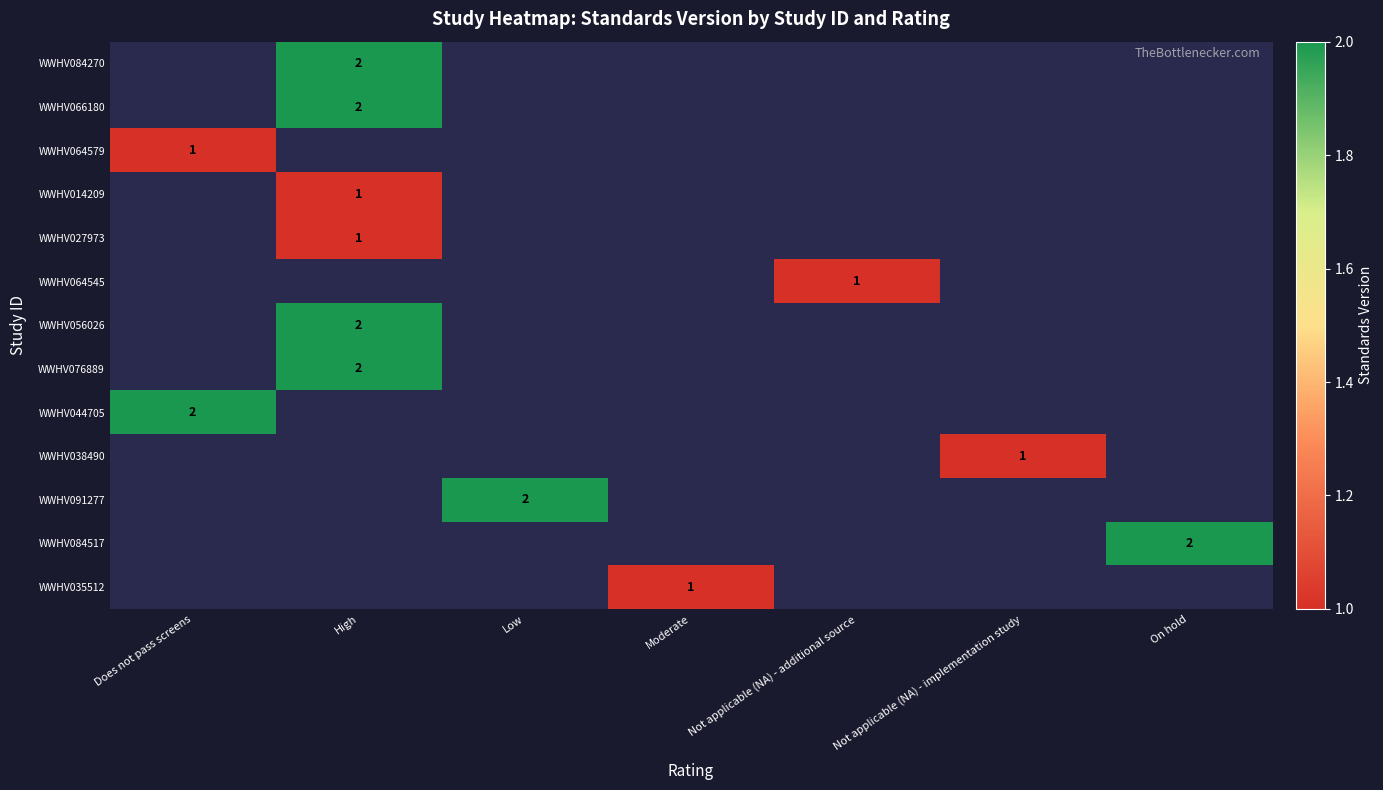

Between Does not pass screens and Not applicable (NA) - implementation study, which is larger?

Not applicable (NA) - implementation study